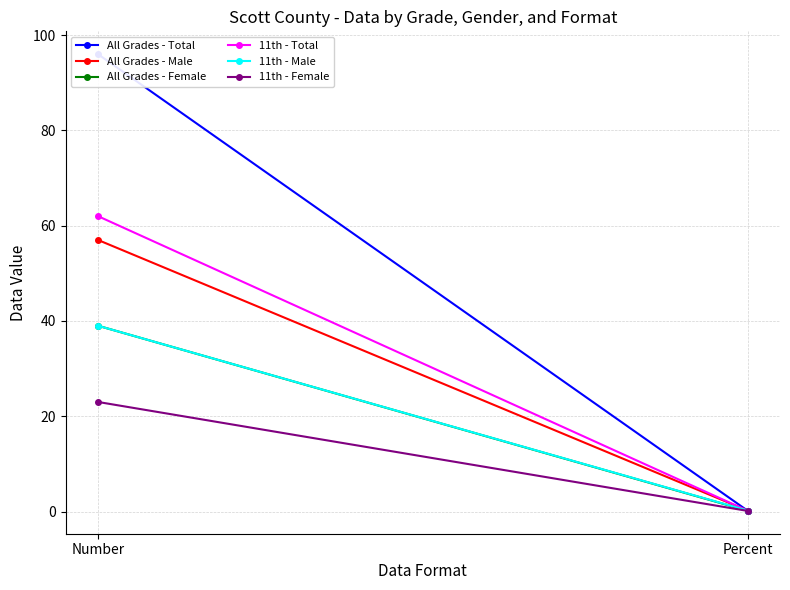

What are all the series names shown in the legend?

All Grades - Total, All Grades - Male, All Grades - Female, 11th - Total, 11th - Male, 11th - Female